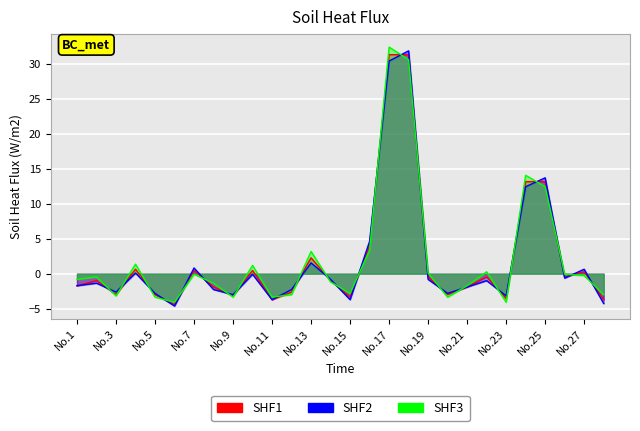

Which category has the lowest value across all series?

6